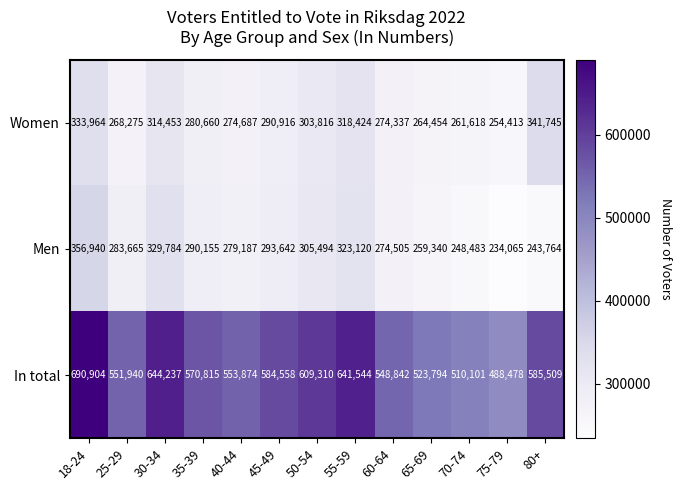

The value of Women at 18-24 is 89922. True or false?

False